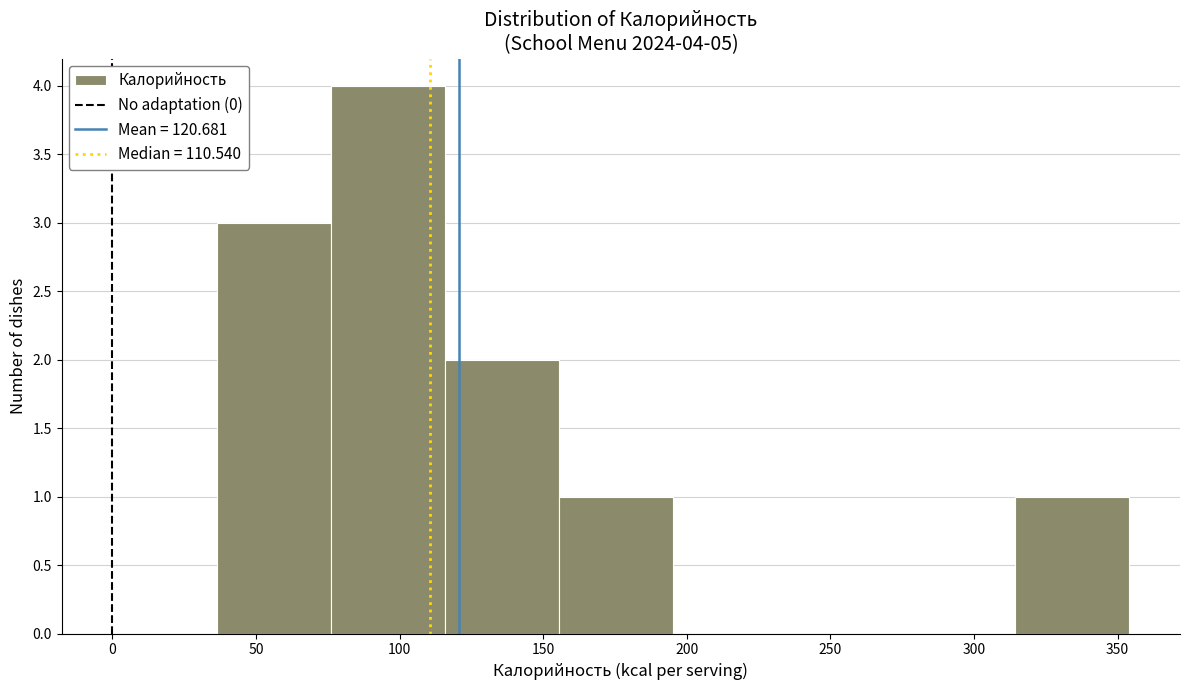

Which range on the x-axis has the tallest bar?

75 to 115